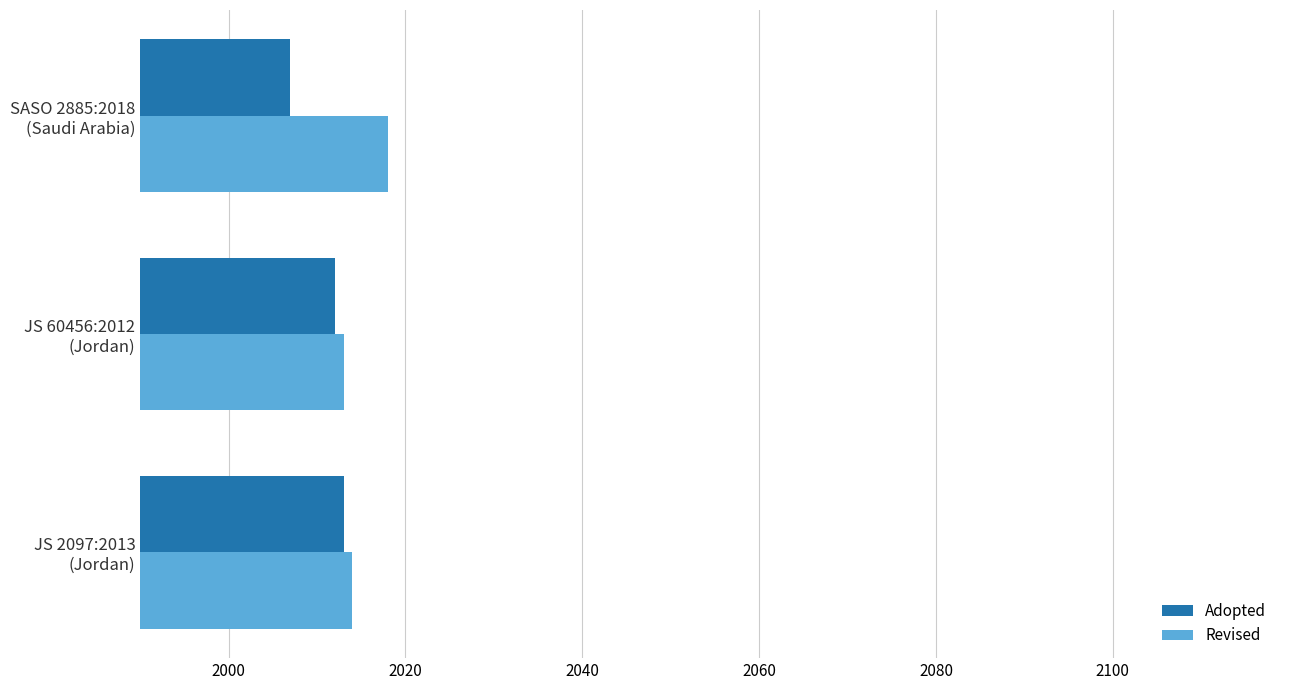

What is the minimum value shown in the chart?

2007